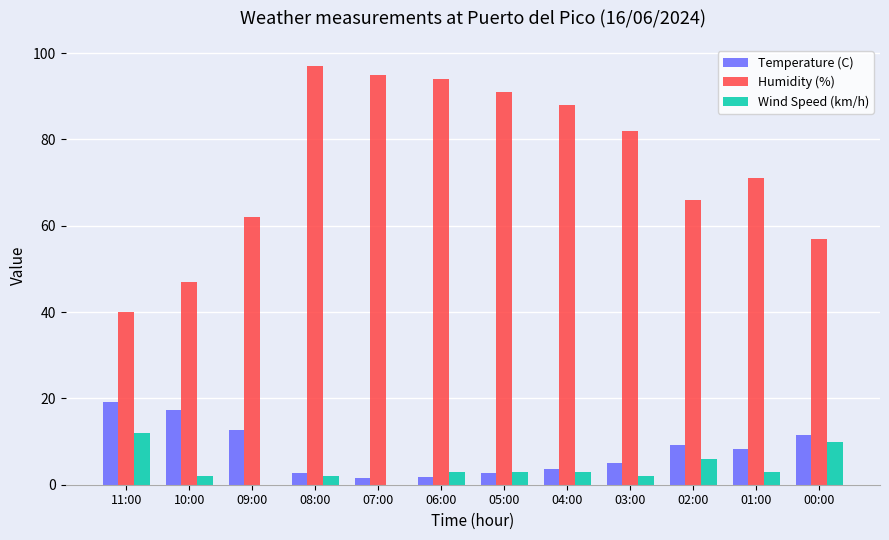

At which category is the sum across all series the highest?

08:00